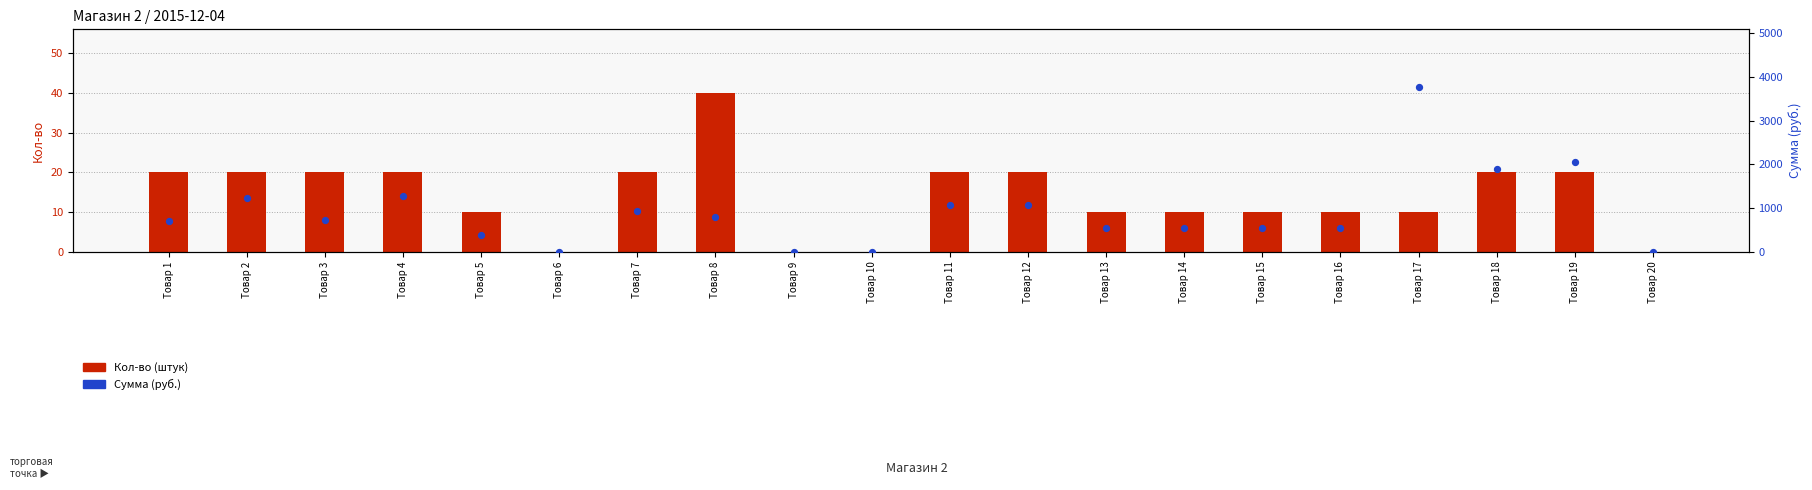

Which series reaches the maximum Y coordinate?

Сумма (руб.)